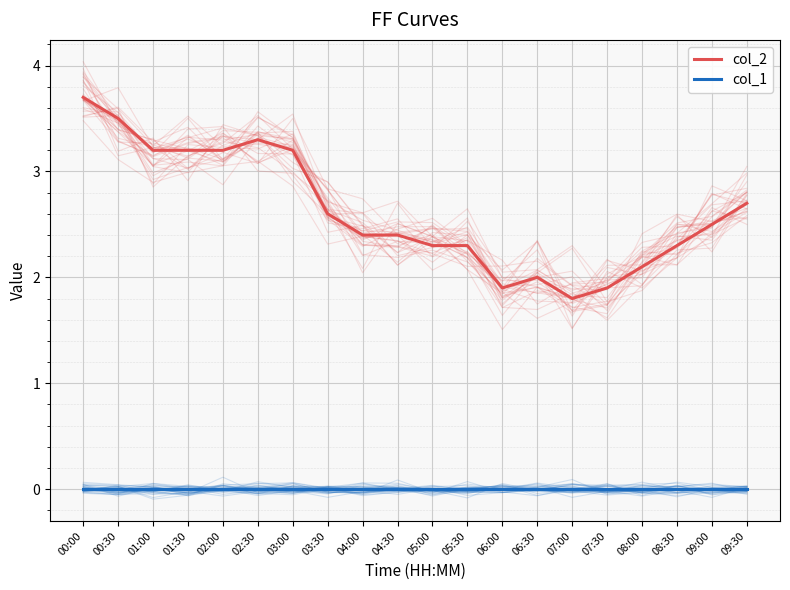

What is the label of the 8th point from the left?

03:30